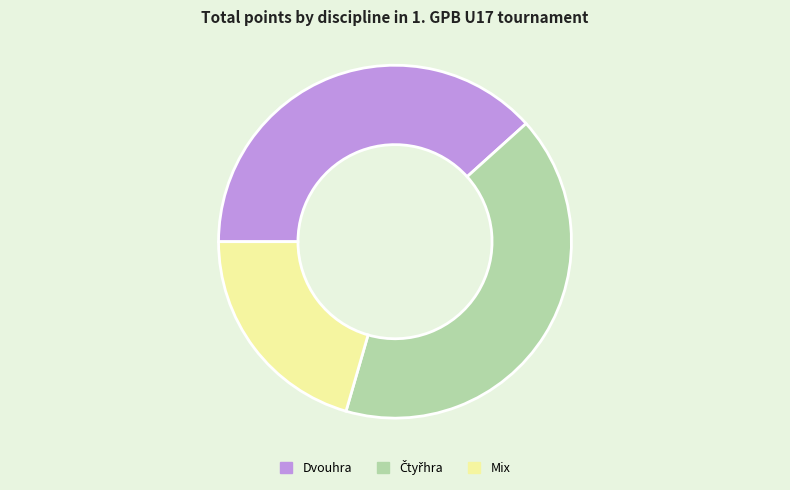

Which category has the smallest portion of the pie?

Mix